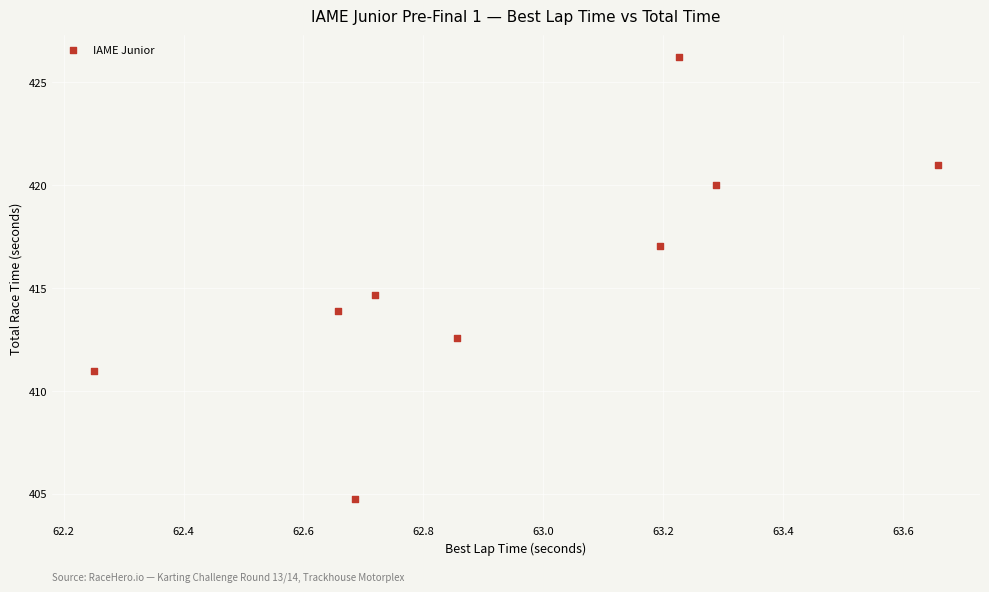

What Y value in the scatter plot is closest to 415?

414.6